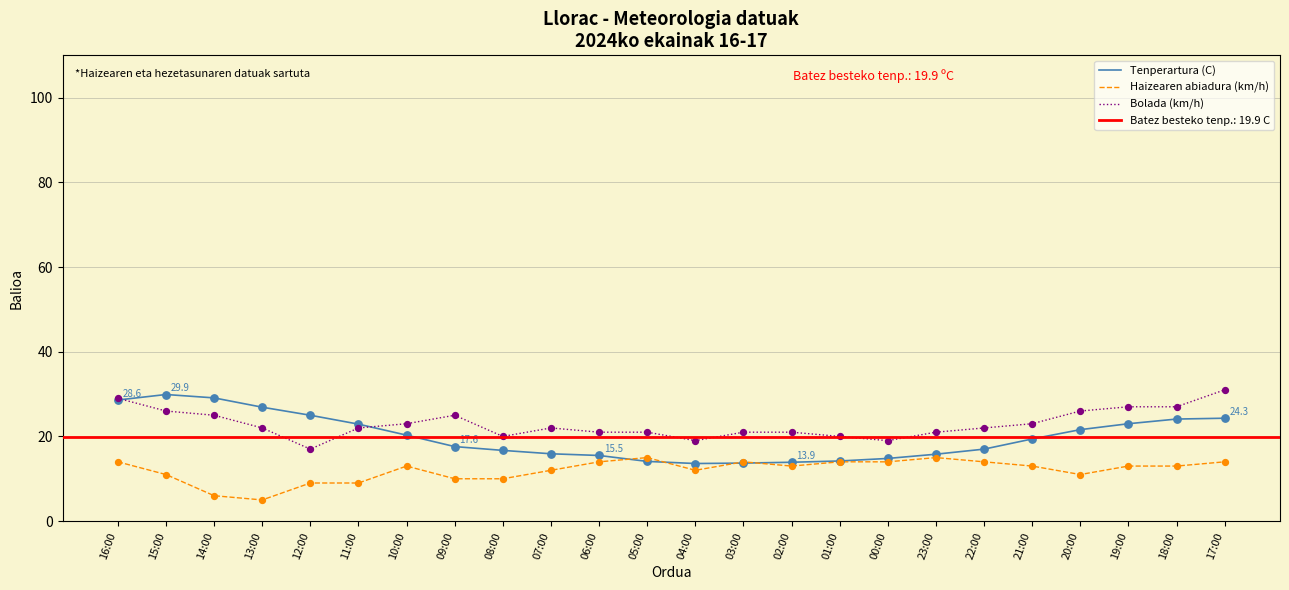

What are all the series names shown in the legend?

Tenperartura (C), Haizearen abiadura (km/h), Bolada (km/h)